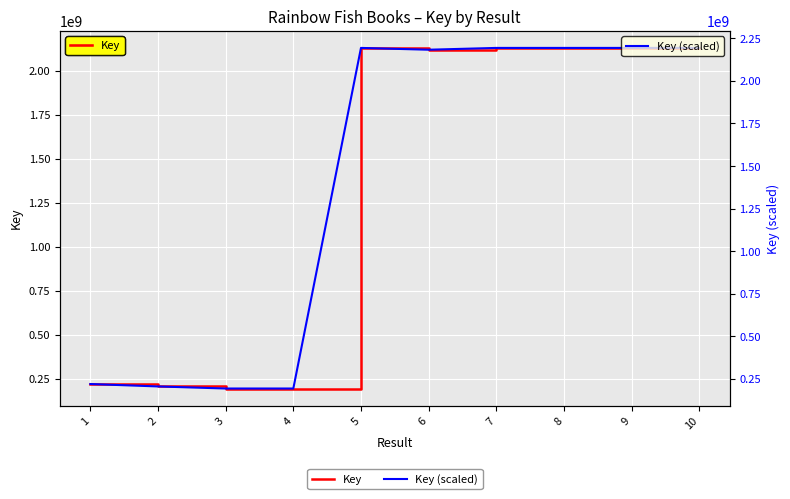

Reading left to right, transcribe all the data shown in this chart.

Key: 1=219312478.0	2=205619246.0	3=193804037.0	4=193804530.0	5=2130383547.0	6=2120132782.0	7=2130383576.0	8=2130401153.0	9=2130383562.0	10=2130396687.0
Key (scaled): 1=220147607.2	2=206006068.0	3=193804037.0	4=193804546.1	5=2193785854.6	6=2183199486.5	7=2193785884.5	8=2193804037.0	9=2193785870.1	10=2193799424.8